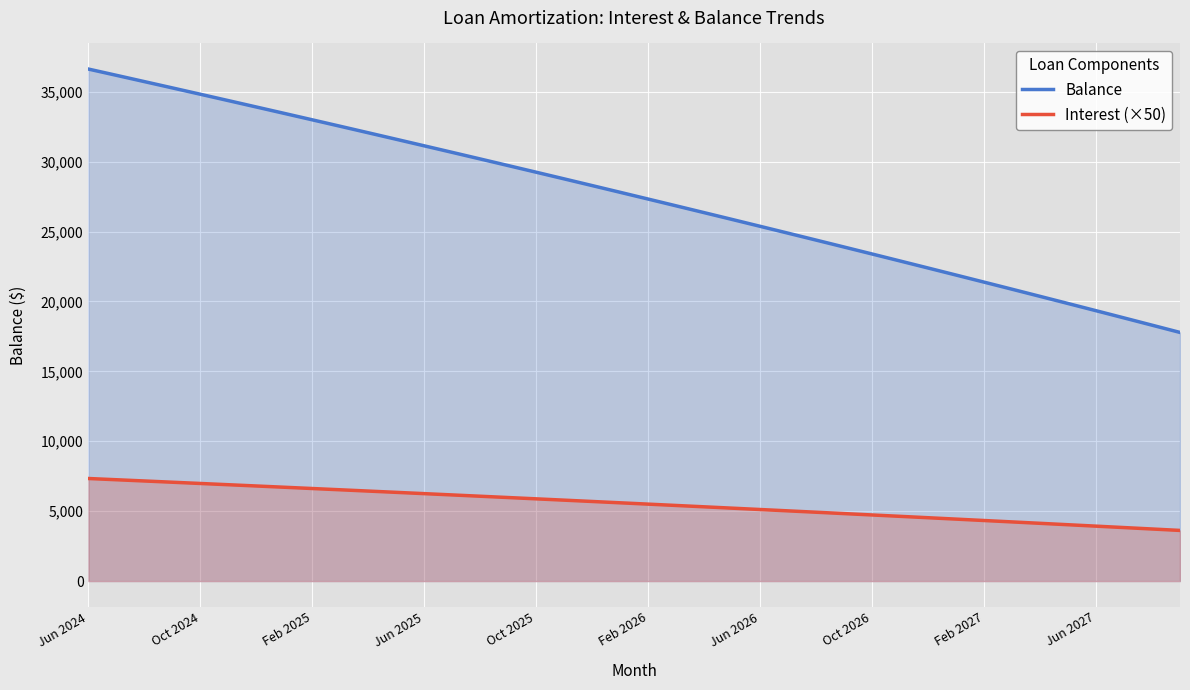

Rank the series by their average value, from lowest to highest.

Interest (×50), Balance